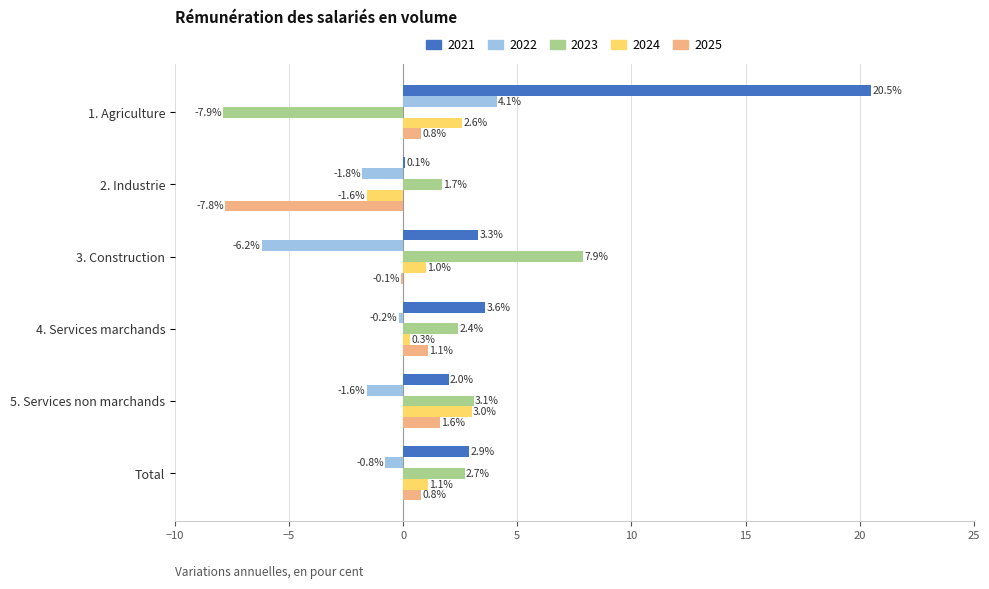

What is the spread (max minus min) of values at 4. Services marchands?

3.8